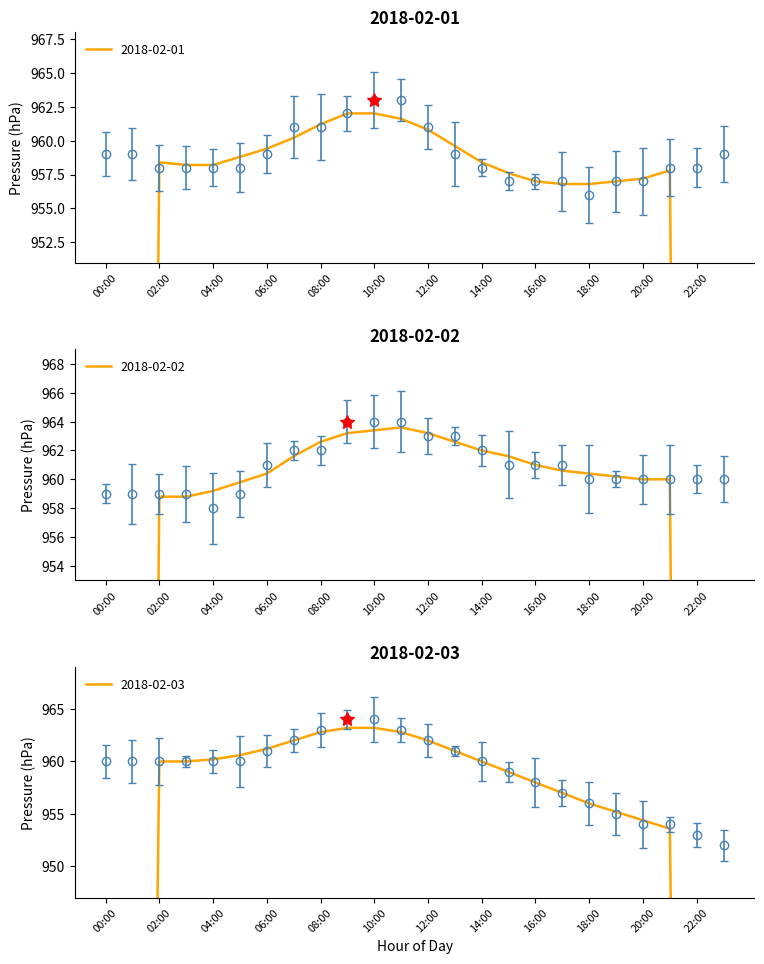

What is the average value of the 2018-02-03 series?

959